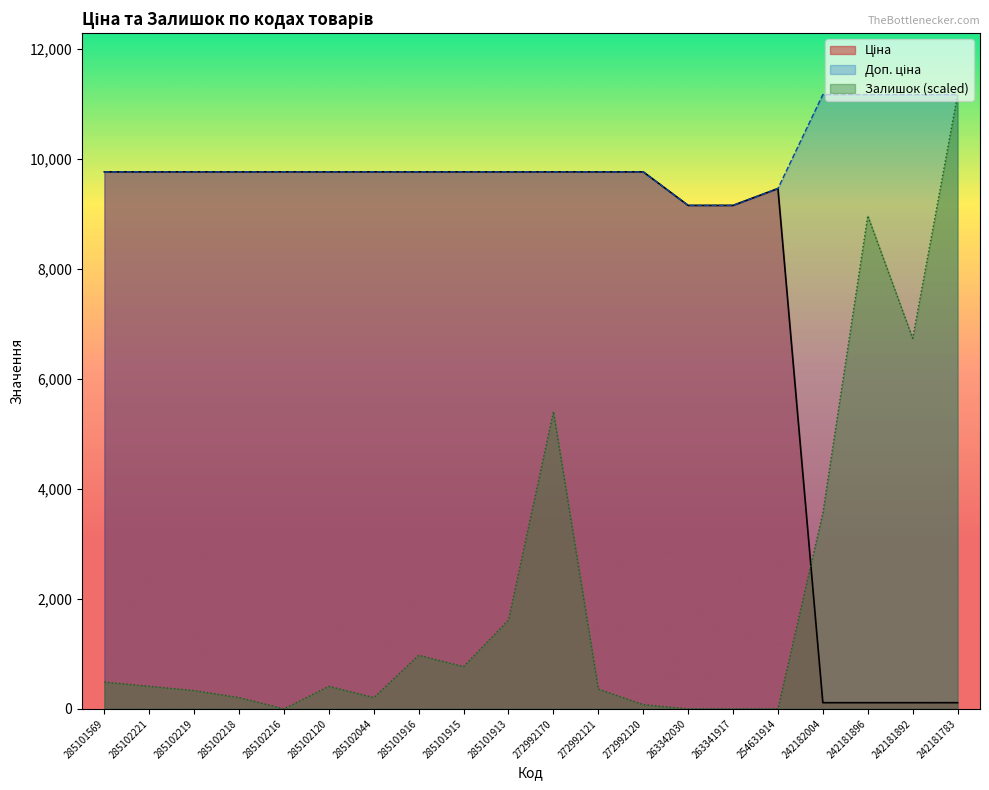

Read the Ціна value at 285101569.

9764.4